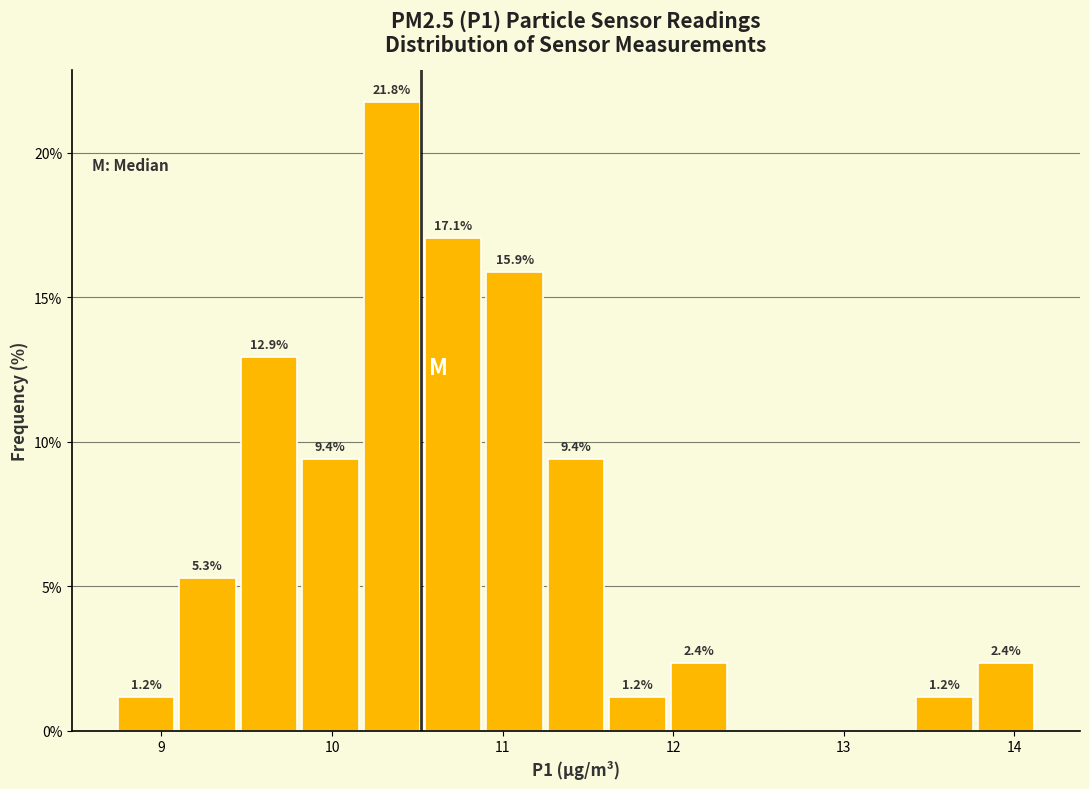

Around what value on the x-axis is the tallest bar? Give the approximate position of its centre, as read against the axis.

10.4